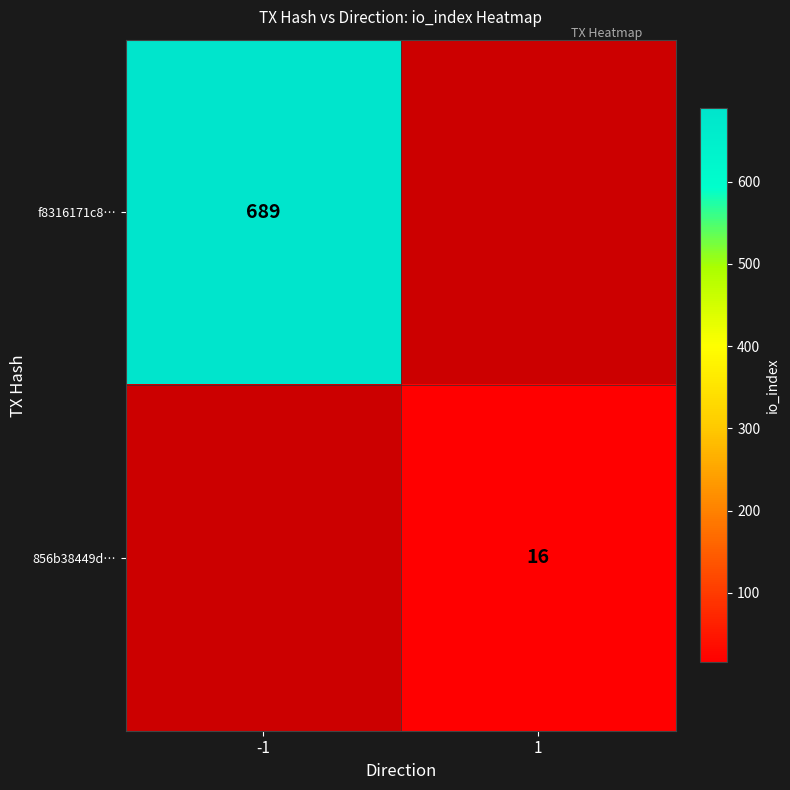

Is the value of f8316171c8… at -1 greater than the value of 856b38449d… at 1?

Yes